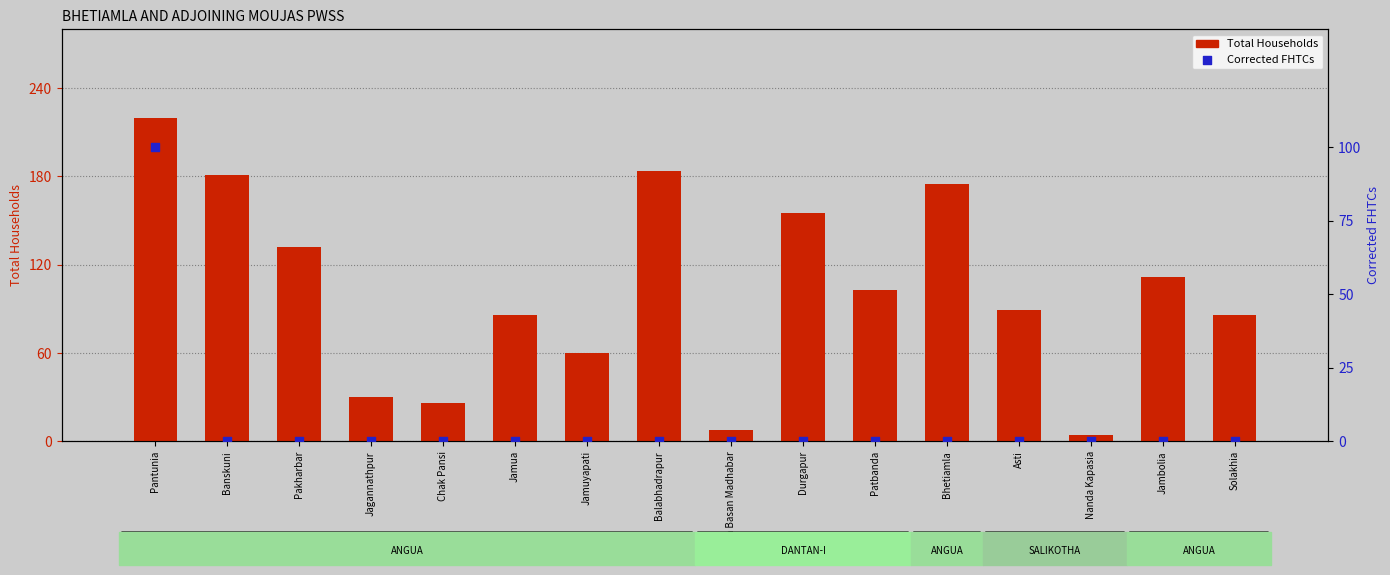

Which series has the largest total across all categories?

Total Households